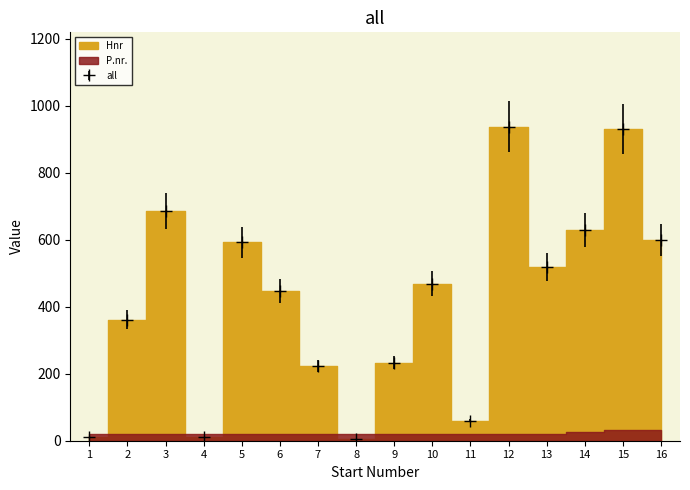

Between 4 and 13, which is larger?

13